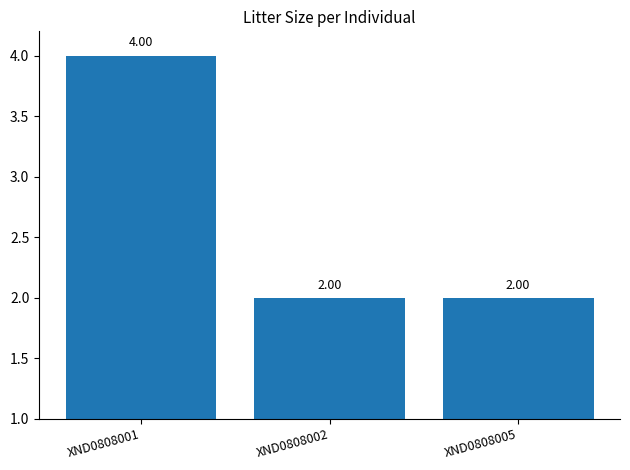

How many bars are there in total?

3